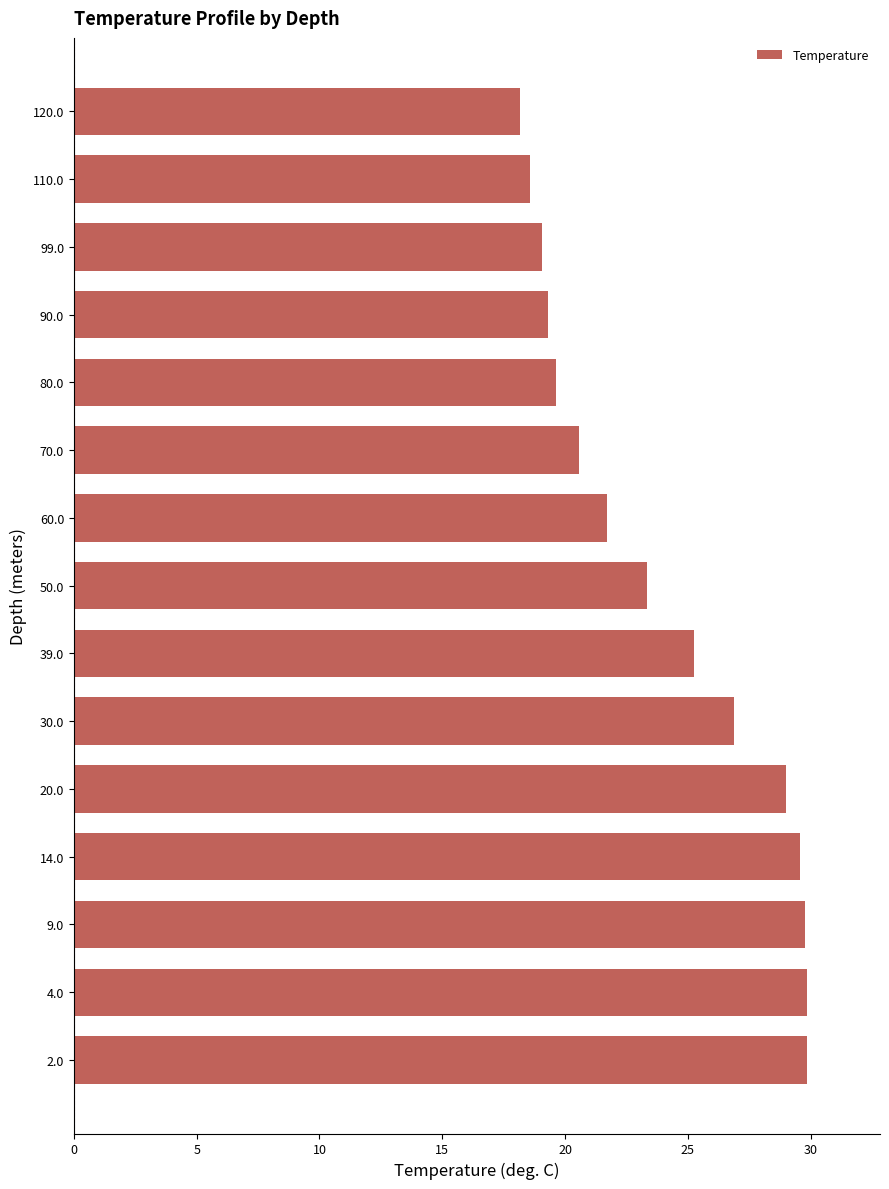

The value at 30.0 is 8.5. True or false?

False